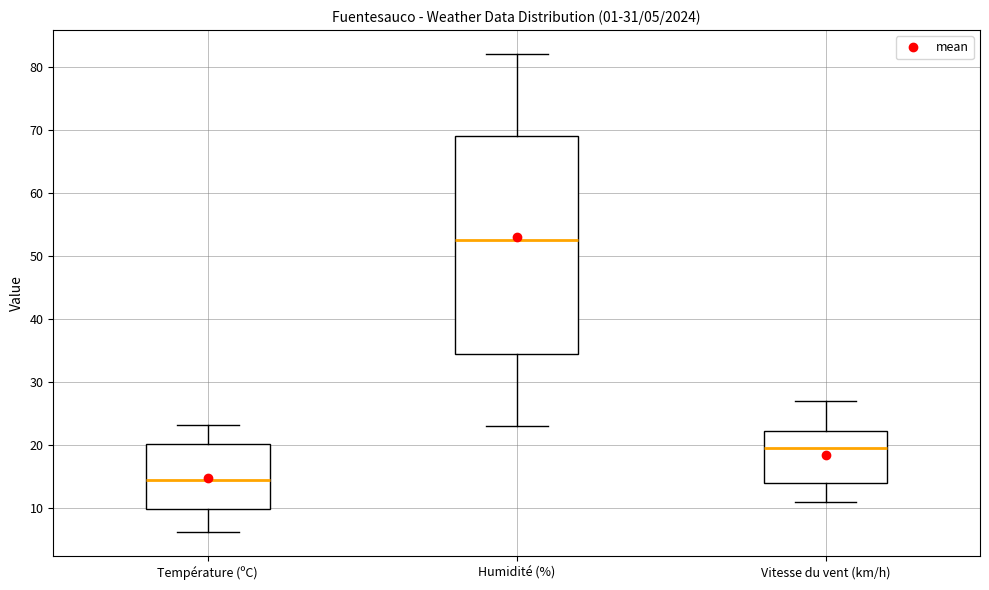

Which box has the highest median line?

Humidité (%)